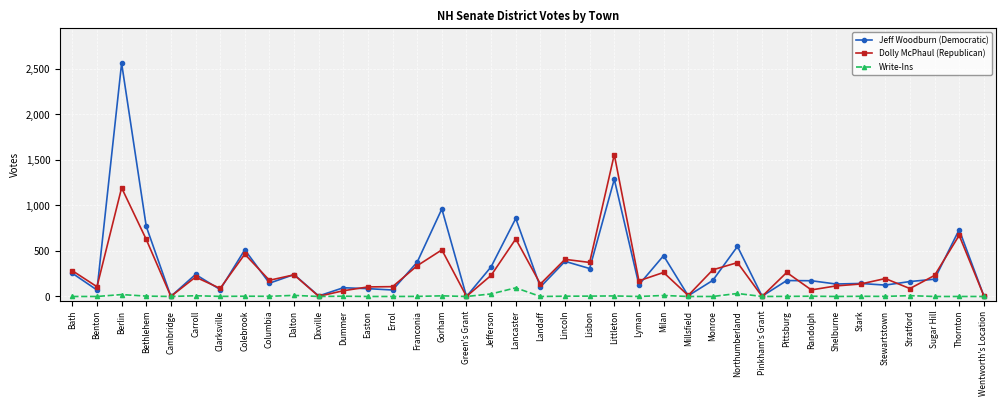

What is the total value across all series at Lisbon?

685